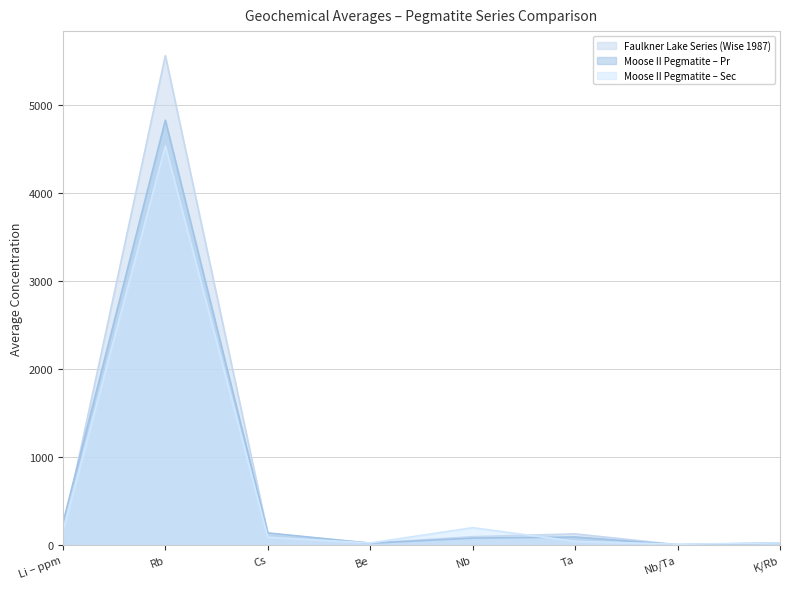

What is the difference between the highest and lowest values at Ta?

85.2